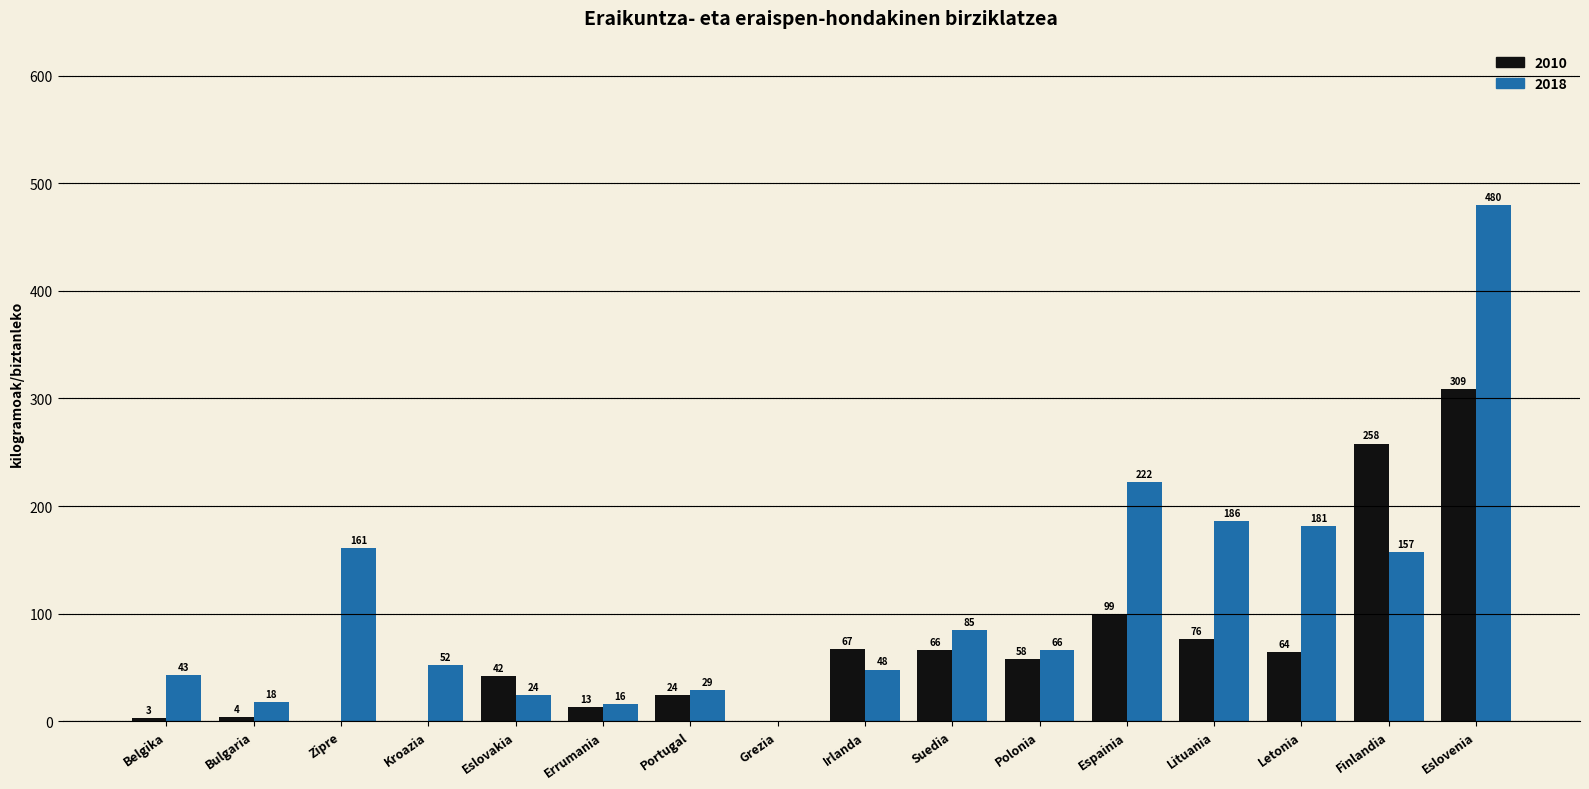

Are the bars grouped side by side (vs. stacked)?

Yes